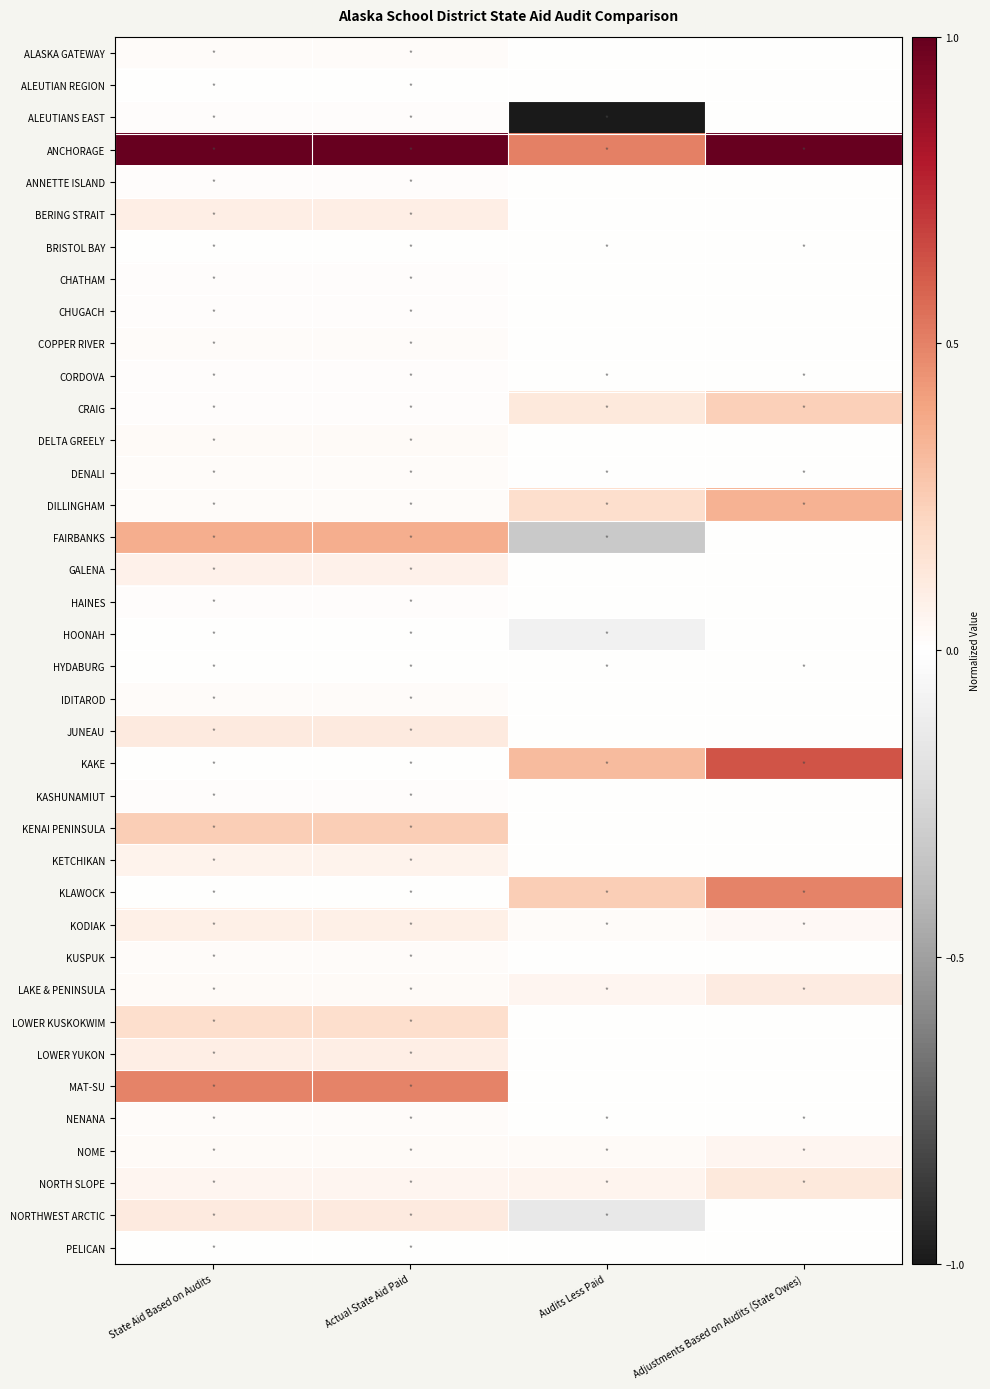

Reading left to right, extract all data points from this chart.

ALASKA GATEWAY: State Aid Based on Audits=0.0	Actual State Aid Paid=0.0	Audits Less Paid=0.0	Adjustments Based on Audits (State Owes)=0.0
ALEUTIAN REGION: State Aid Based on Audits=0.0	Actual State Aid Paid=0.0	Audits Less Paid=0.0	Adjustments Based on Audits (State Owes)=0.0
ALEUTIANS EAST: State Aid Based on Audits=0.0	Actual State Aid Paid=0.0	Audits Less Paid=-1.0	Adjustments Based on Audits (State Owes)=0.0
ANCHORAGE: State Aid Based on Audits=1.0	Actual State Aid Paid=1.0	Audits Less Paid=0.5	Adjustments Based on Audits (State Owes)=1.0
ANNETTE ISLAND: State Aid Based on Audits=0.0	Actual State Aid Paid=0.0	Audits Less Paid=0.0	Adjustments Based on Audits (State Owes)=0.0
BERING STRAIT: State Aid Based on Audits=0.1	Actual State Aid Paid=0.1	Audits Less Paid=0.0	Adjustments Based on Audits (State Owes)=0.0
BRISTOL BAY: State Aid Based on Audits=0.0	Actual State Aid Paid=0.0	Audits Less Paid=0.0	Adjustments Based on Audits (State Owes)=0.0
CHATHAM: State Aid Based on Audits=0.0	Actual State Aid Paid=0.0	Audits Less Paid=0.0	Adjustments Based on Audits (State Owes)=0.0
CHUGACH: State Aid Based on Audits=0.0	Actual State Aid Paid=0.0	Audits Less Paid=0.0	Adjustments Based on Audits (State Owes)=0.0
COPPER RIVER: State Aid Based on Audits=0.0	Actual State Aid Paid=0.0	Audits Less Paid=0.0	Adjustments Based on Audits (State Owes)=0.0
CORDOVA: State Aid Based on Audits=0.0	Actual State Aid Paid=0.0	Audits Less Paid=0.0	Adjustments Based on Audits (State Owes)=0.0
CRAIG: State Aid Based on Audits=0.0	Actual State Aid Paid=0.0	Audits Less Paid=0.1	Adjustments Based on Audits (State Owes)=0.2
DELTA GREELY: State Aid Based on Audits=0.0	Actual State Aid Paid=0.0	Audits Less Paid=0.0	Adjustments Based on Audits (State Owes)=0.0
DENALI: State Aid Based on Audits=0.0	Actual State Aid Paid=0.0	Audits Less Paid=0.0	Adjustments Based on Audits (State Owes)=0.0
DILLINGHAM: State Aid Based on Audits=0.0	Actual State Aid Paid=0.0	Audits Less Paid=0.2	Adjustments Based on Audits (State Owes)=0.3
FAIRBANKS: State Aid Based on Audits=0.4	Actual State Aid Paid=0.4	Audits Less Paid=-0.3	Adjustments Based on Audits (State Owes)=0.0
GALENA: State Aid Based on Audits=0.1	Actual State Aid Paid=0.1	Audits Less Paid=0.0	Adjustments Based on Audits (State Owes)=0.0
HAINES: State Aid Based on Audits=0.0	Actual State Aid Paid=0.0	Audits Less Paid=0.0	Adjustments Based on Audits (State Owes)=0.0
HOONAH: State Aid Based on Audits=0.0	Actual State Aid Paid=0.0	Audits Less Paid=-0.1	Adjustments Based on Audits (State Owes)=0.0
HYDABURG: State Aid Based on Audits=0.0	Actual State Aid Paid=0.0	Audits Less Paid=0.0	Adjustments Based on Audits (State Owes)=0.0
IDITAROD: State Aid Based on Audits=0.0	Actual State Aid Paid=0.0	Audits Less Paid=0.0	Adjustments Based on Audits (State Owes)=0.0
JUNEAU: State Aid Based on Audits=0.1	Actual State Aid Paid=0.1	Audits Less Paid=0.0	Adjustments Based on Audits (State Owes)=0.0
KAKE: State Aid Based on Audits=0.0	Actual State Aid Paid=0.0	Audits Less Paid=0.3	Adjustments Based on Audits (State Owes)=0.6
KASHUNAMIUT: State Aid Based on Audits=0.0	Actual State Aid Paid=0.0	Audits Less Paid=0.0	Adjustments Based on Audits (State Owes)=0.0
KENAI PENINSULA: State Aid Based on Audits=0.2	Actual State Aid Paid=0.2	Audits Less Paid=0.0	Adjustments Based on Audits (State Owes)=0.0
KETCHIKAN: State Aid Based on Audits=0.1	Actual State Aid Paid=0.1	Audits Less Paid=0.0	Adjustments Based on Audits (State Owes)=0.0
KLAWOCK: State Aid Based on Audits=0.0	Actual State Aid Paid=0.0	Audits Less Paid=0.2	Adjustments Based on Audits (State Owes)=0.5
KODIAK: State Aid Based on Audits=0.1	Actual State Aid Paid=0.1	Audits Less Paid=0.0	Adjustments Based on Audits (State Owes)=0.0
KUSPUK: State Aid Based on Audits=0.0	Actual State Aid Paid=0.0	Audits Less Paid=0.0	Adjustments Based on Audits (State Owes)=0.0
LAKE & PENINSULA: State Aid Based on Audits=0.0	Actual State Aid Paid=0.0	Audits Less Paid=0.1	Adjustments Based on Audits (State Owes)=0.1
LOWER KUSKOKWIM: State Aid Based on Audits=0.2	Actual State Aid Paid=0.2	Audits Less Paid=0.0	Adjustments Based on Audits (State Owes)=0.0
LOWER YUKON: State Aid Based on Audits=0.1	Actual State Aid Paid=0.1	Audits Less Paid=0.0	Adjustments Based on Audits (State Owes)=0.0
MAT-SU: State Aid Based on Audits=0.5	Actual State Aid Paid=0.5	Audits Less Paid=0.0	Adjustments Based on Audits (State Owes)=0.0
NENANA: State Aid Based on Audits=0.0	Actual State Aid Paid=0.0	Audits Less Paid=0.0	Adjustments Based on Audits (State Owes)=0.0
NOME: State Aid Based on Audits=0.0	Actual State Aid Paid=0.0	Audits Less Paid=0.0	Adjustments Based on Audits (State Owes)=0.1
NORTH SLOPE: State Aid Based on Audits=0.0	Actual State Aid Paid=0.0	Audits Less Paid=0.1	Adjustments Based on Audits (State Owes)=0.1
NORTHWEST ARCTIC: State Aid Based on Audits=0.1	Actual State Aid Paid=0.1	Audits Less Paid=-0.1	Adjustments Based on Audits (State Owes)=0.0
PELICAN: State Aid Based on Audits=0.0	Actual State Aid Paid=0.0	Audits Less Paid=0.0	Adjustments Based on Audits (State Owes)=0.0